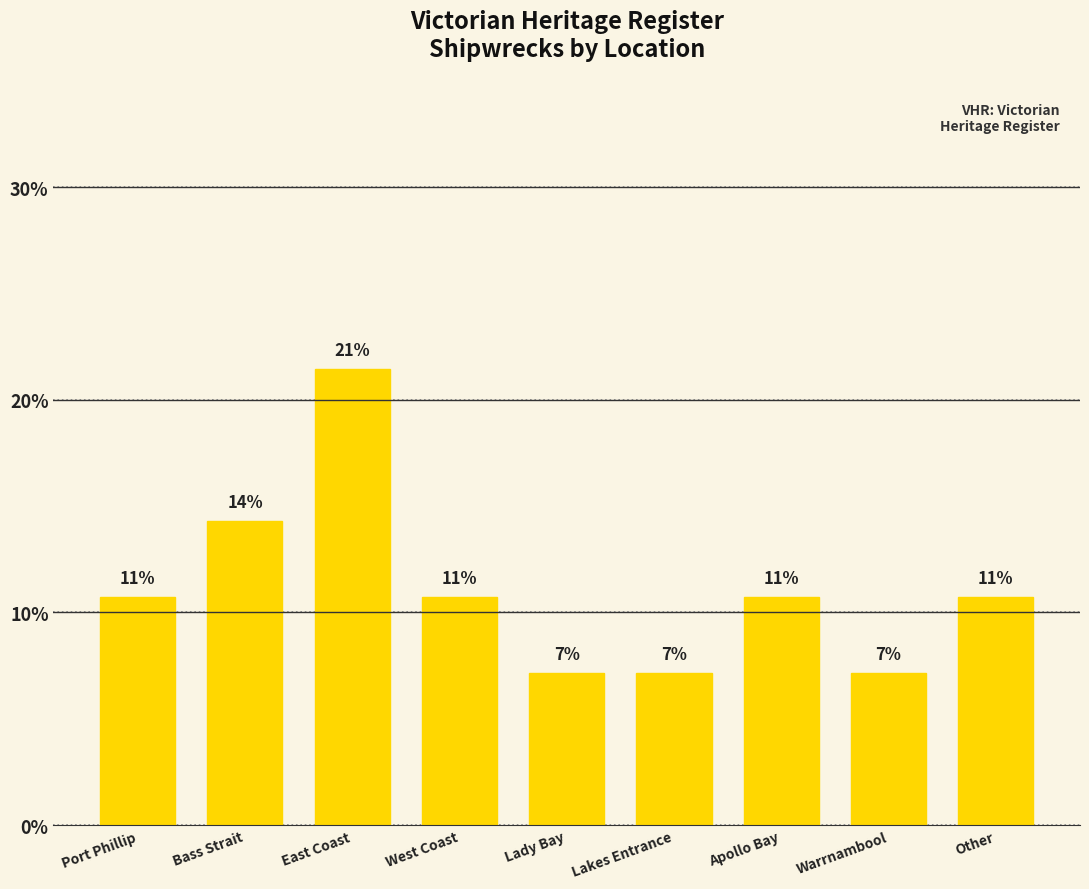

Are the bars grouped side by side (vs. stacked)?

No